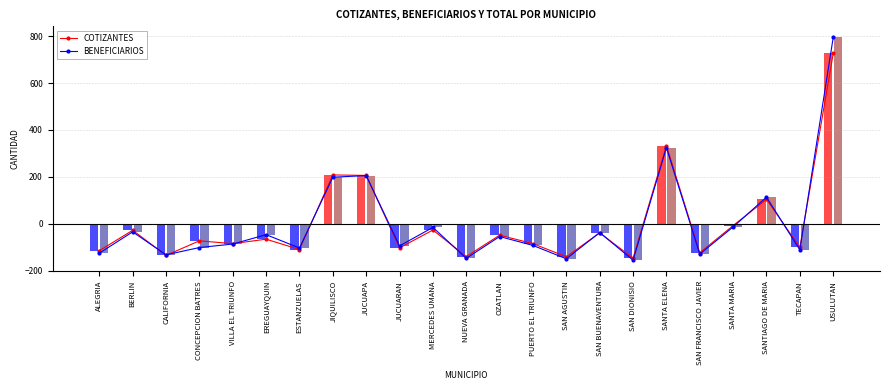

Is the value of BENEFICIARIOS at JUCUARAN greater than the value of COTIZANTES at ESTANZUELAS?

Yes